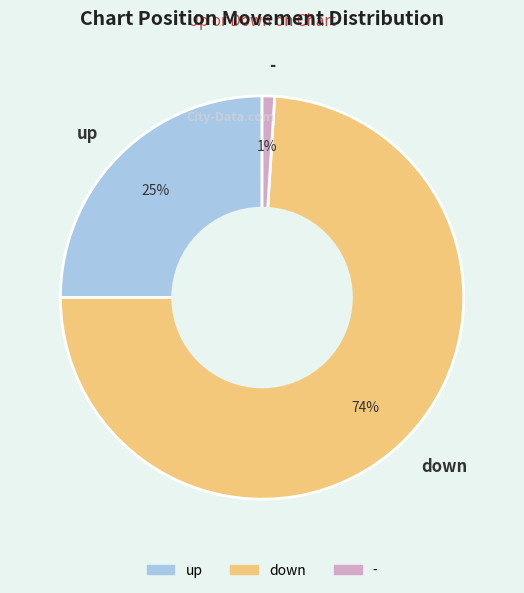

To the nearest percent, what is the difference between the - and down slice percentages?

73%